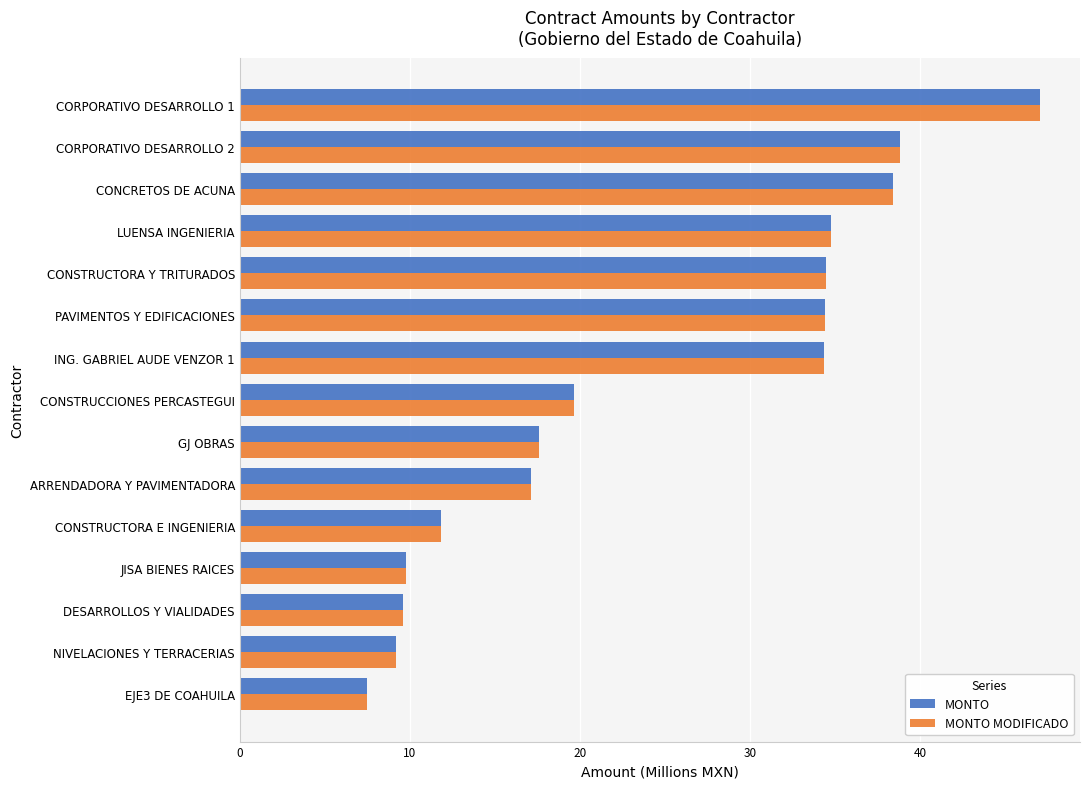

True or false: MONTO MODIFICADO has a value of 15.5 at DESARROLLOS Y VIALIDADES.

False